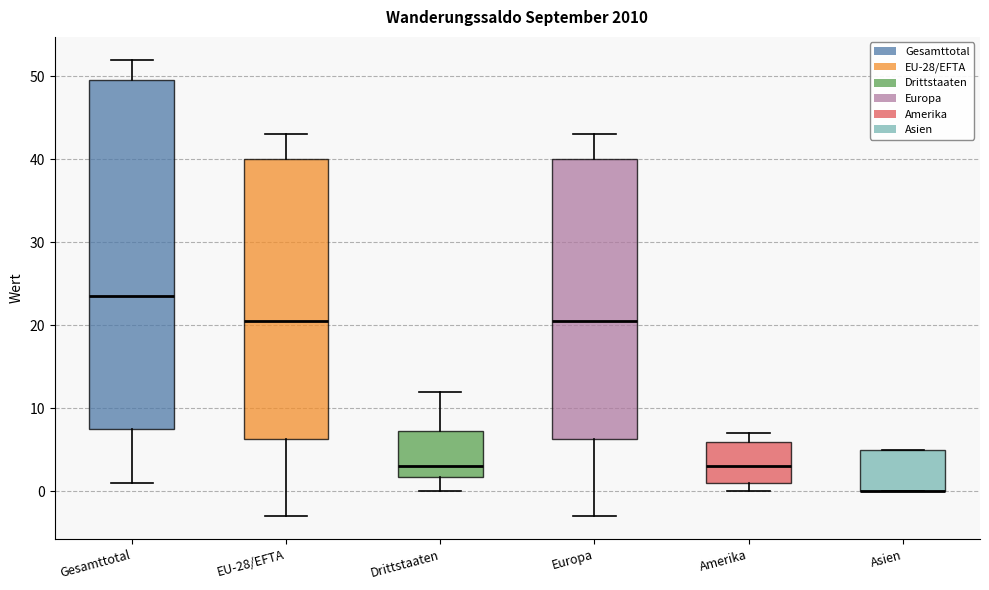

Reading left to right, transcribe this box plot: for each box, give where its median line is, the range the box spans, and where its two whiskers end, as read against the y-axis. The values are not printed on the chart, so give them approximately, as read against the axis.

Gesamttotal: median 24, box 8 to 50, whiskers 1 to 52
EU-28/EFTA: median 21, box 6 to 40, whiskers -3 to 43
Drittstaaten: median 3, box 2 to 7, whiskers 0 to 12
Europa: median 21, box 6 to 40, whiskers -3 to 43
Amerika: median 3, box 1 to 6, whiskers 0 to 7
Asien: median 0 (drawn on the box's lower edge), box 0 to 5, whiskers 0 to 5